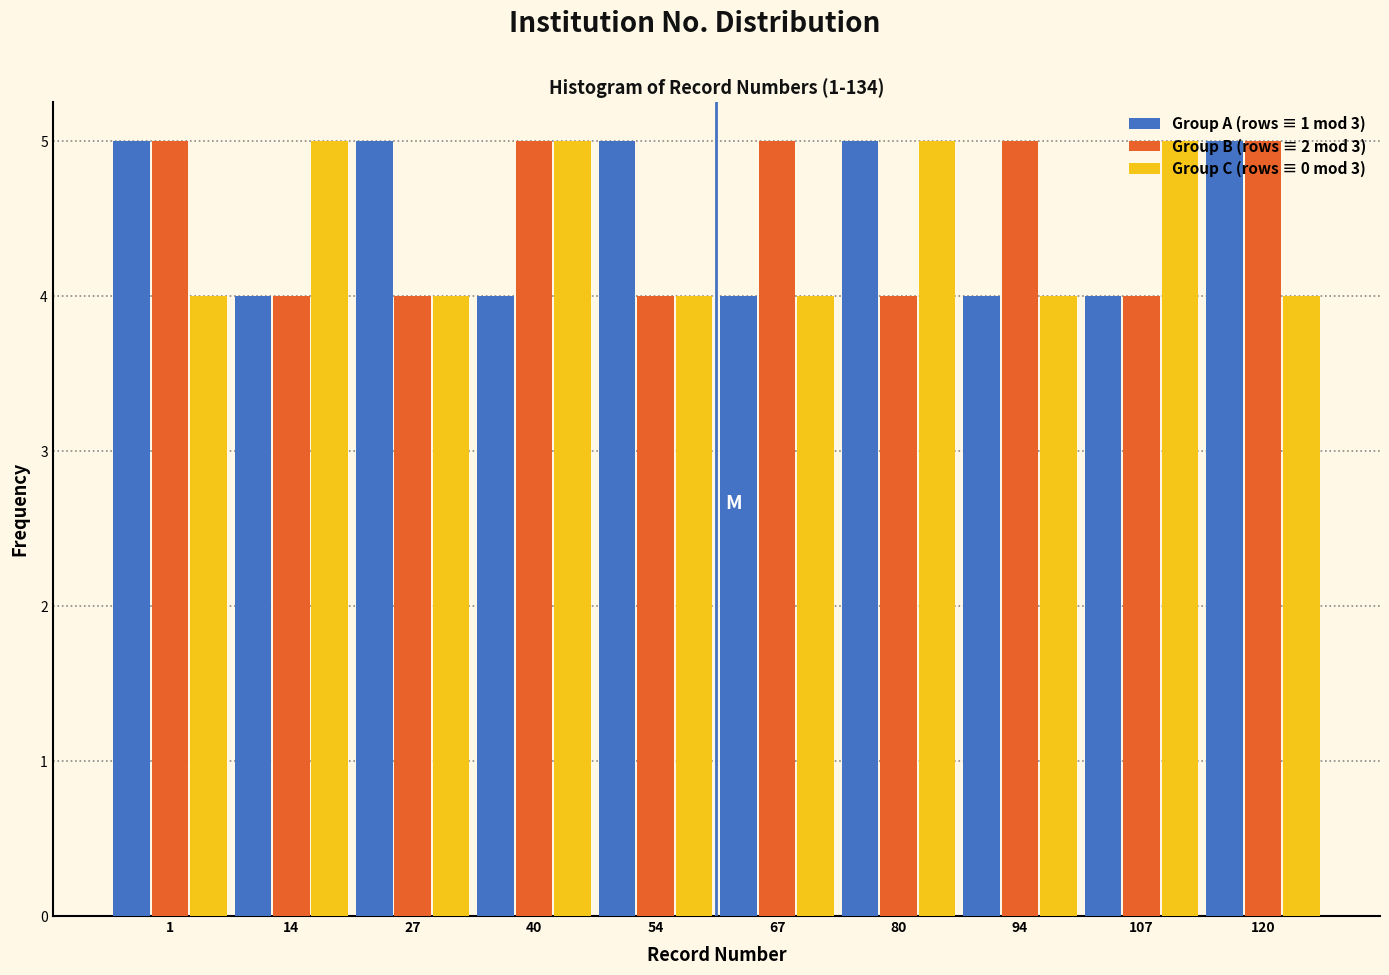

What is the highest value of the Group C (rows ≡ 0 mod 3) series?

5